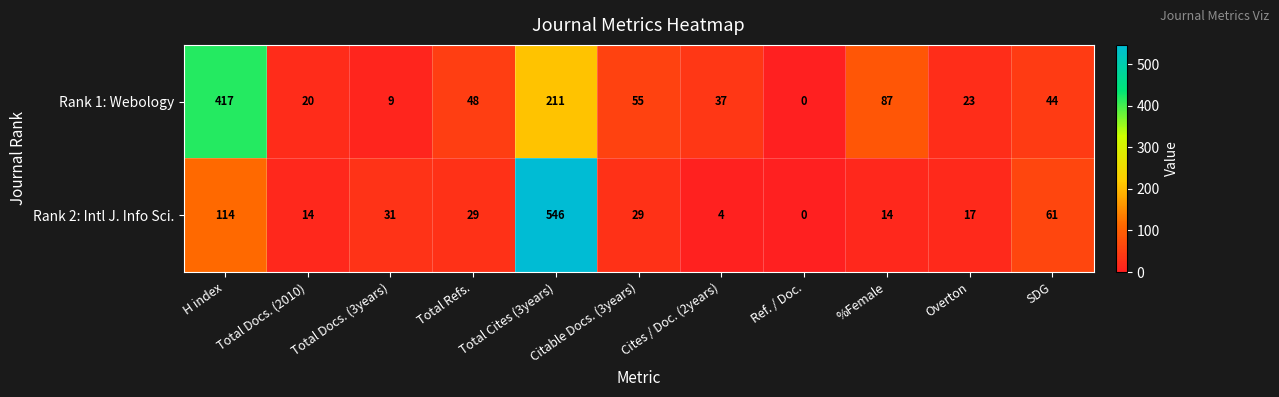

What is the average value of the Rank 2: Intl J. Info Sci. series?

78